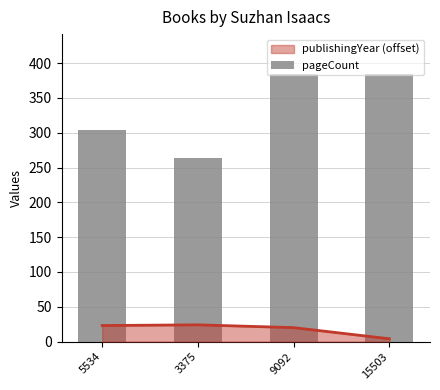

At which category does the chart reach its peak across all series?

9092